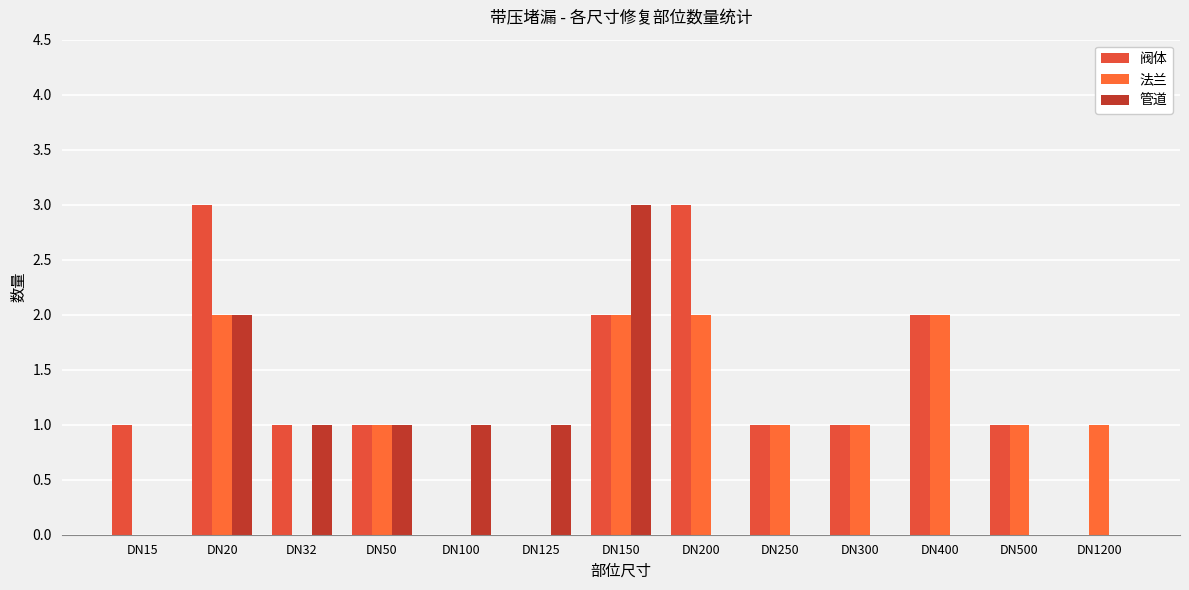

What are all the series names shown in the legend?

阀体, 法兰, 管道